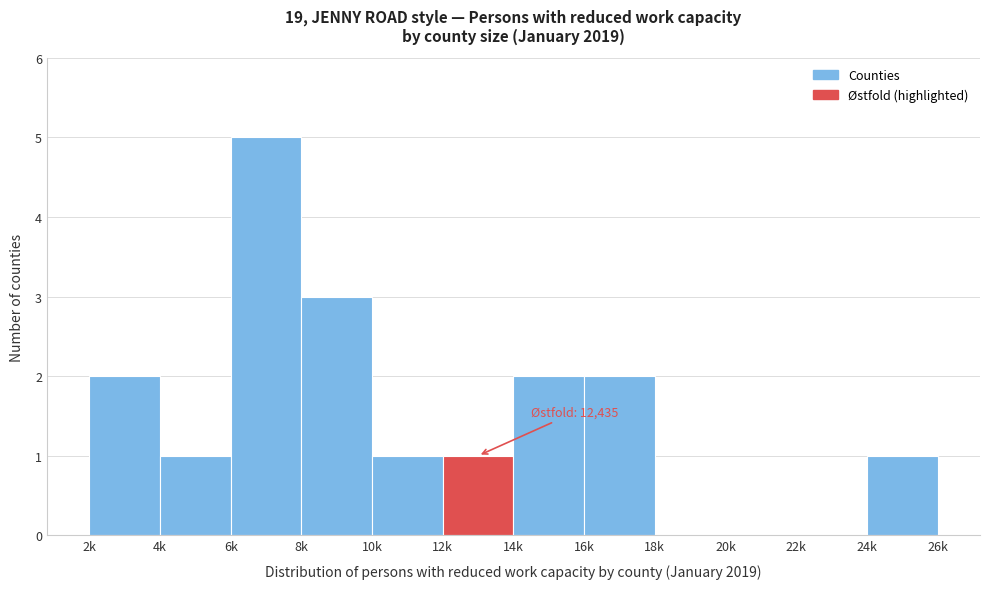

Reading right to left, transcribe all the data shown in this chart.

24k=1	22k=0	20k=0	18k=0	16k=2	14k=2	12k=1	10k=1	8k=3	6k=5	4k=1	2k=2